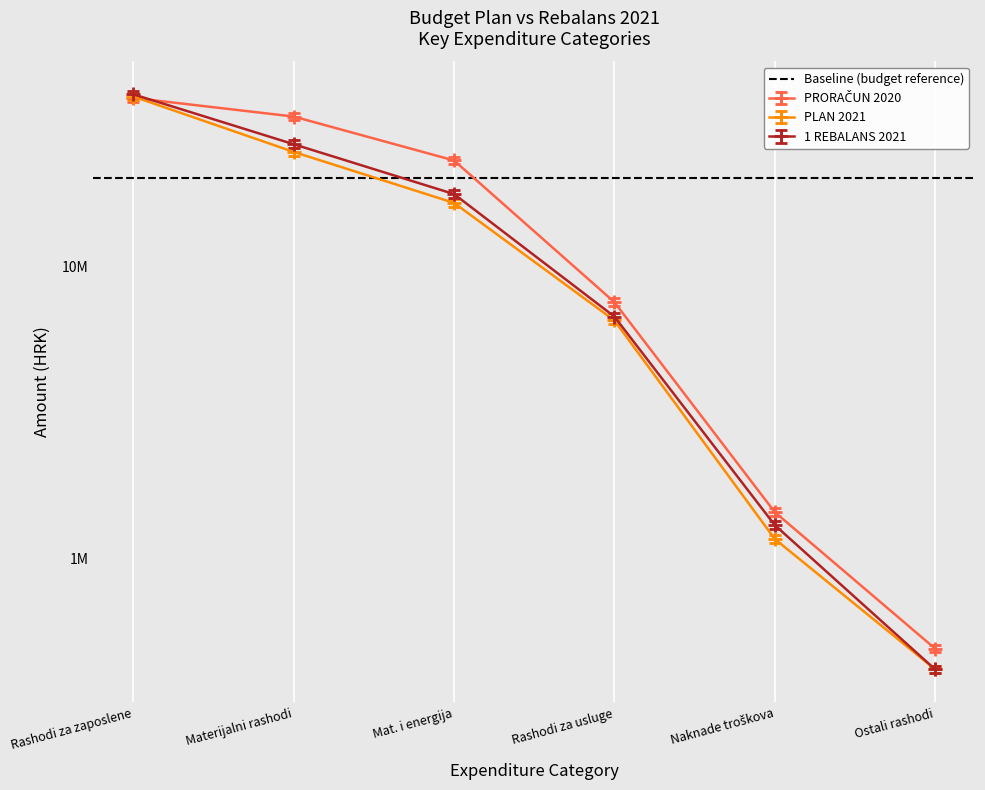

Rank the categories by PRORAČUN 2020 value from highest to lowest.

Rashodi za zaposlene, Materijalni rashodi, Mat. i energija, Rashodi za usluge, Naknade troškova, Ostali rashodi